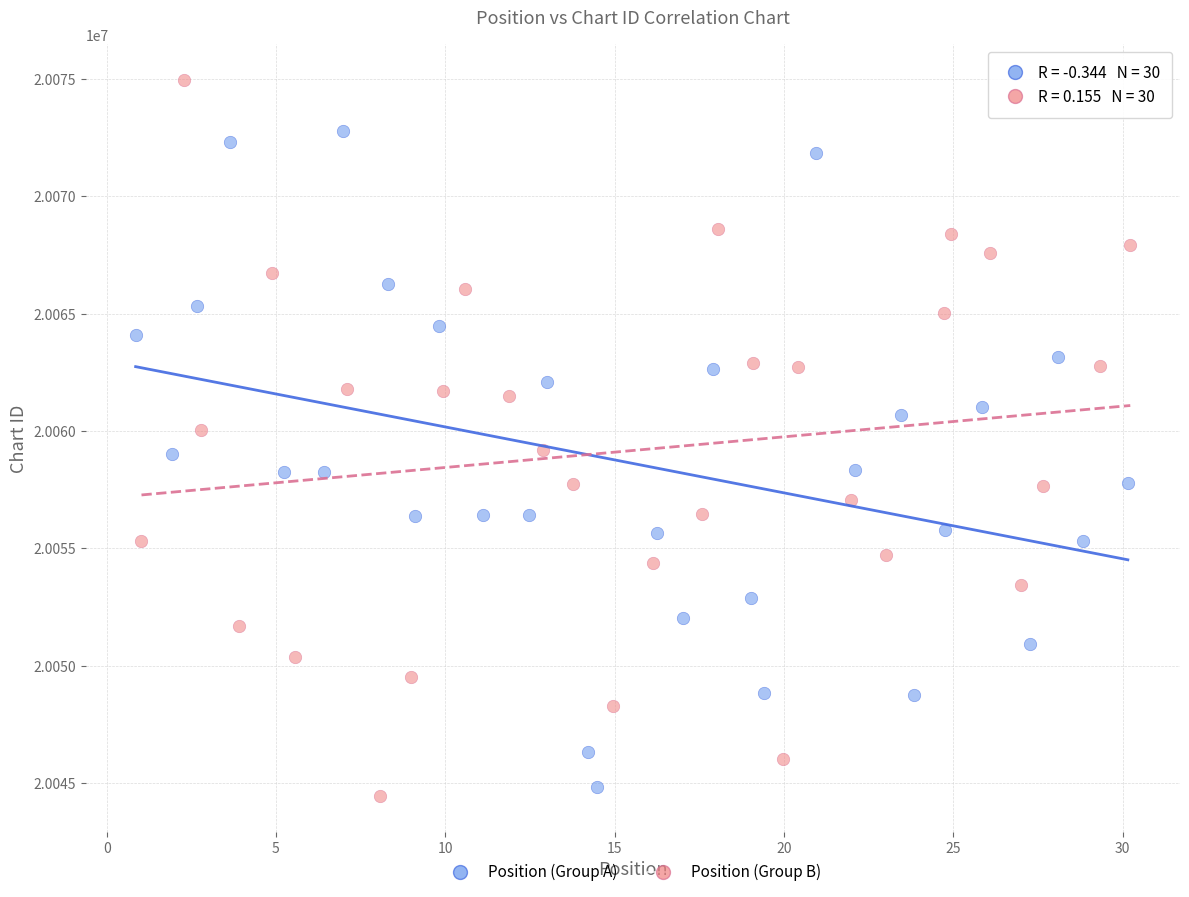

What are all the series names shown in the legend?

Position (Group A), Position (Group B)